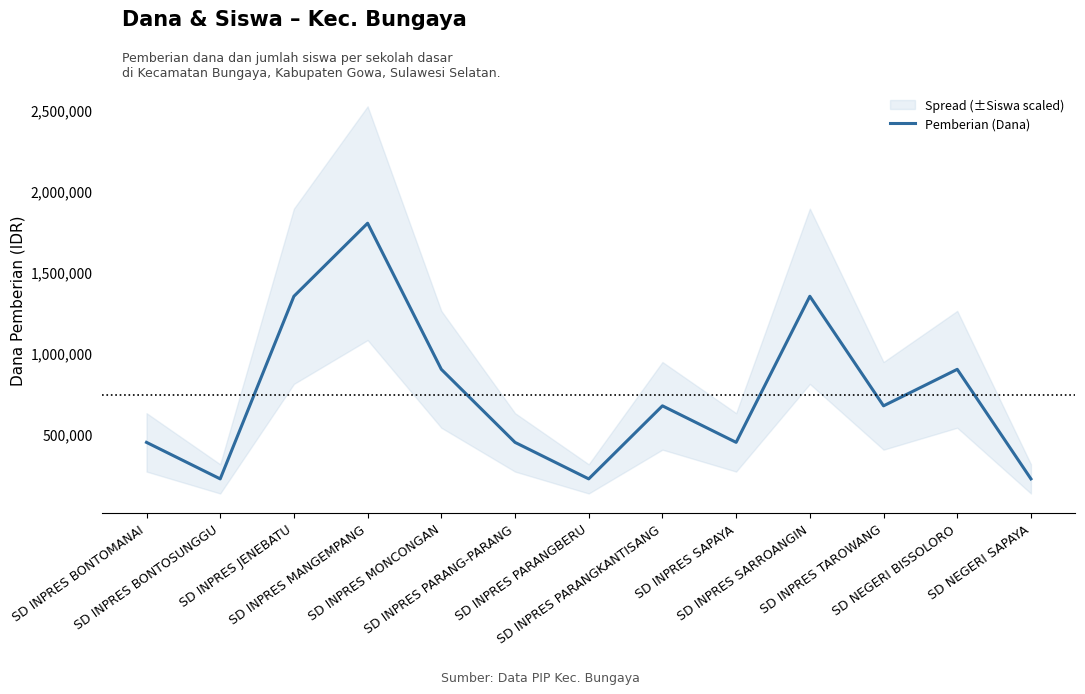

Reading left to right, transcribe all the data shown in this chart.

450000	225000	1350000	1800000	900000	450000	225000	675000	450000	1350000	675000	900000	225000